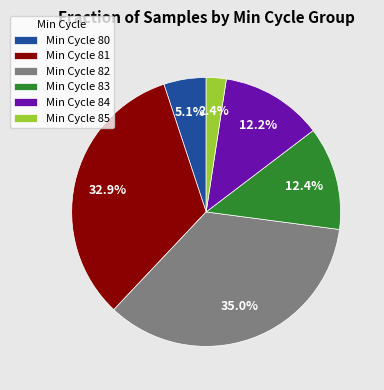

Which has a higher value, Min Cycle 85 or Min Cycle 80?

Min Cycle 80